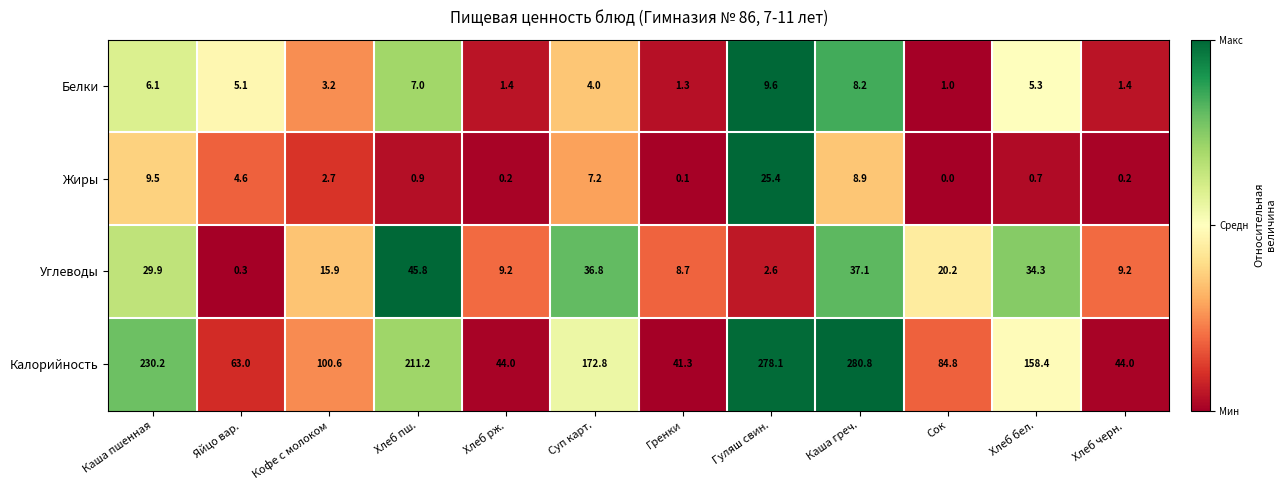

The value of Углеводы at Суп карт. is 15.6. True or false?

False